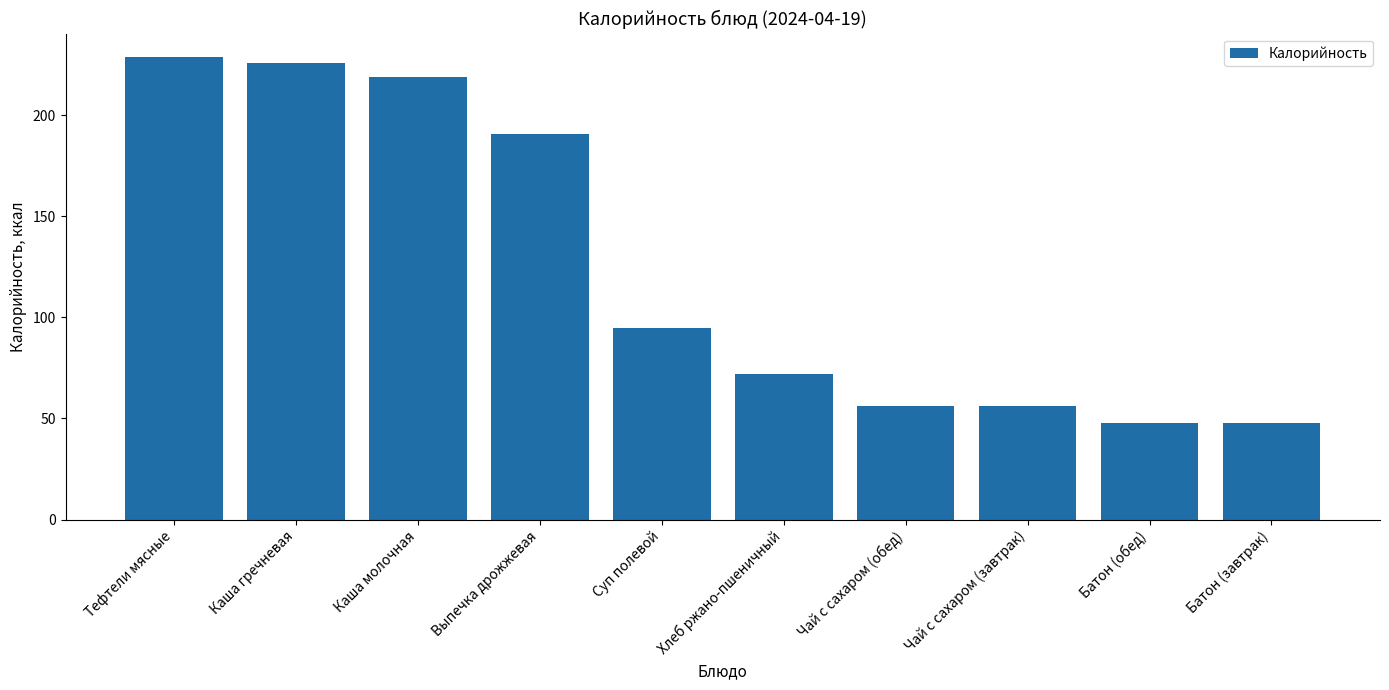

What is the sum of all values?

1240